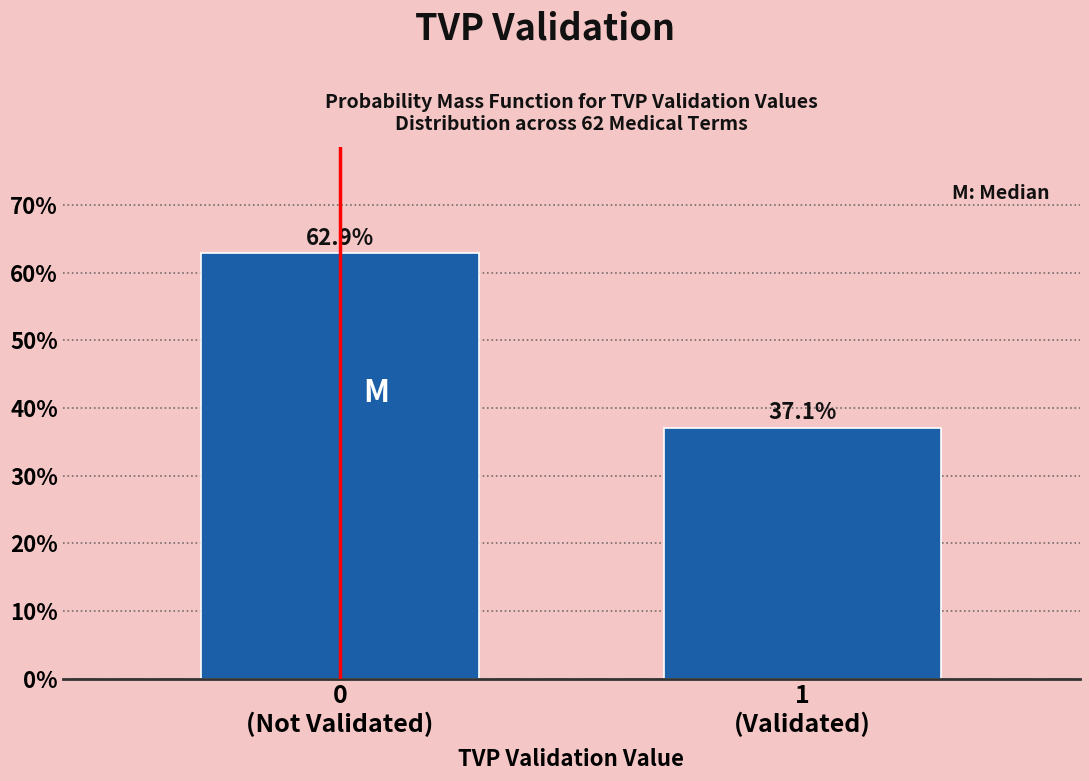

Reading left to right, extract all data points from this chart.

62.9	37.1